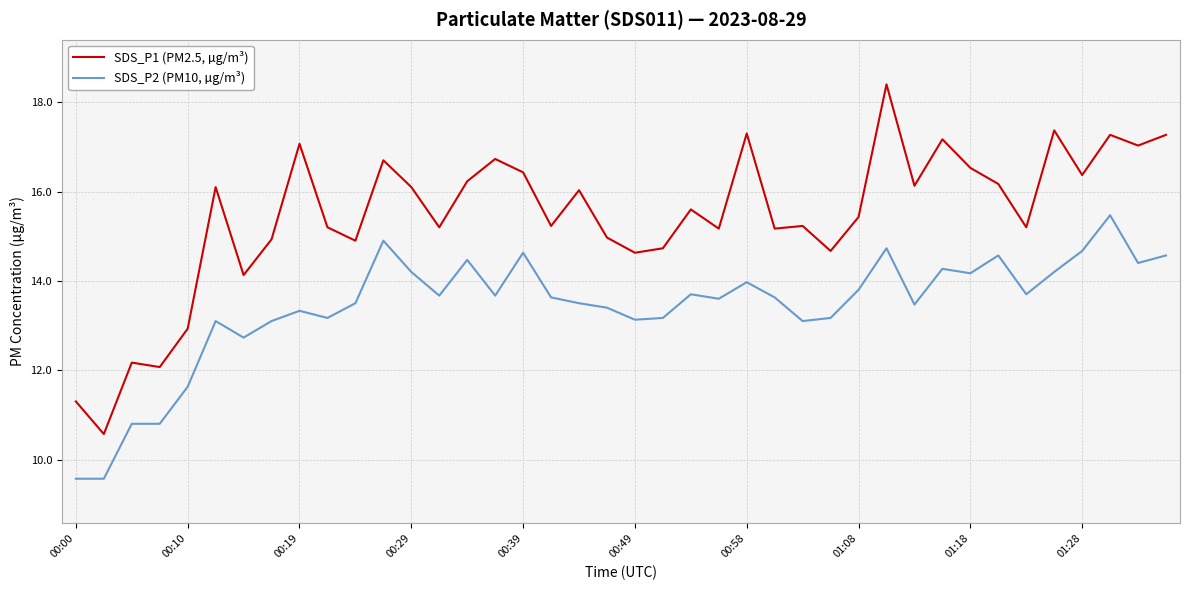

Which series has the largest total across all categories?

SDS_P1 (PM2.5, µg/m³)